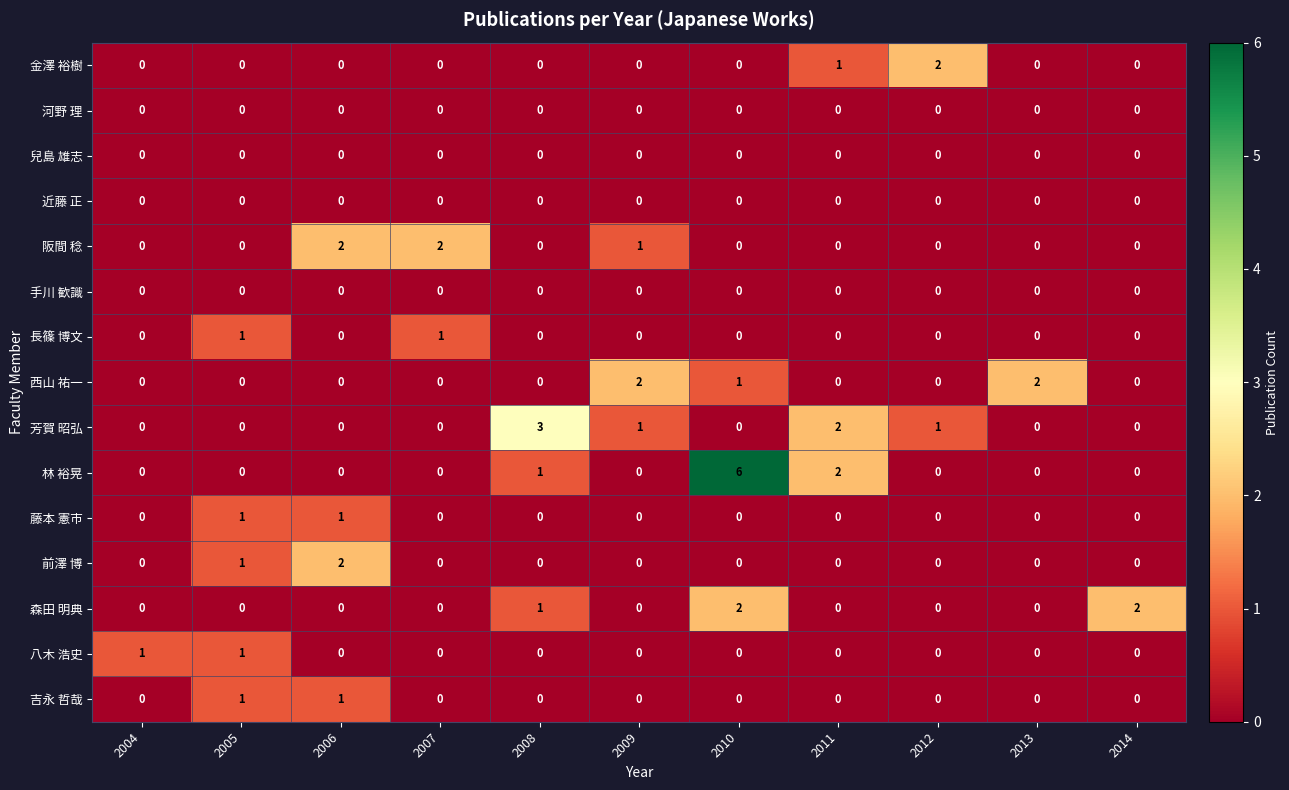

Count the number of categories in the chart.

11